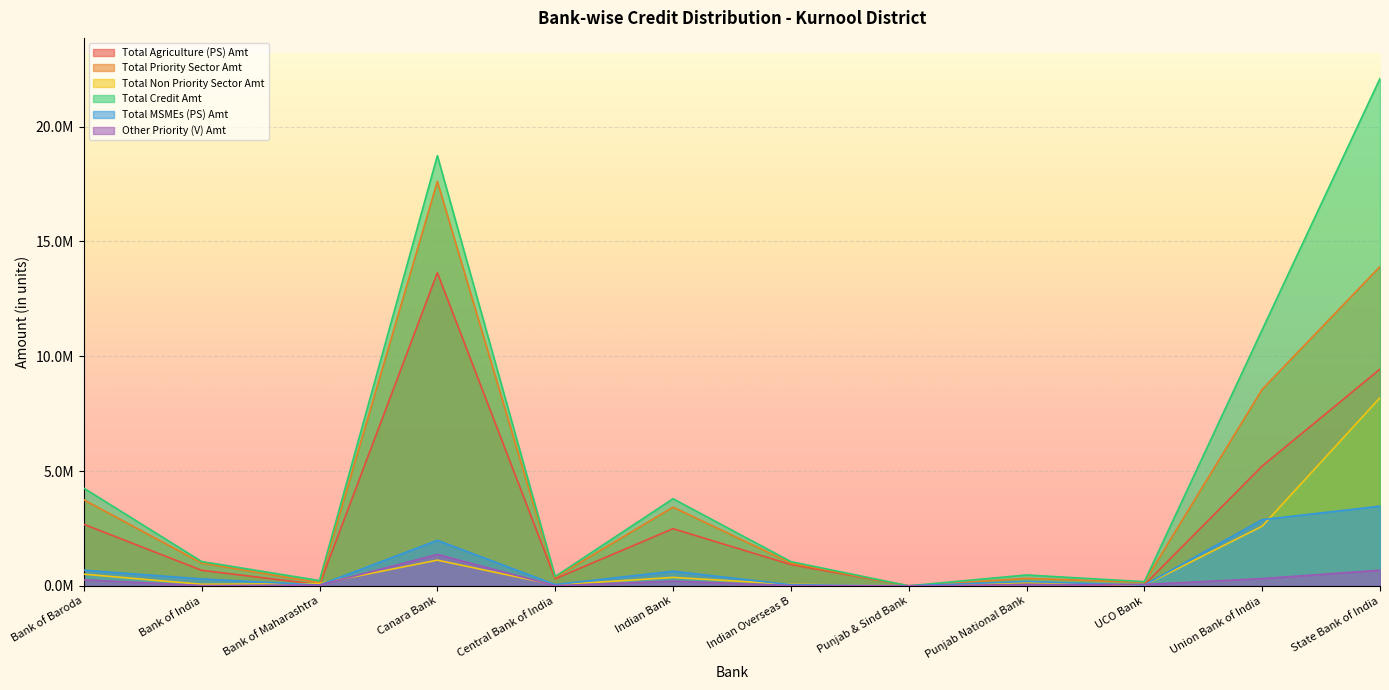

Rank the series at Canara Bank from highest to lowest value.

Total Credit Amt, Total Priority Sector Amt, Total Agriculture (PS) Amt, Total MSMEs (PS) Amt, Other Priority (V) Amt, Total Non Priority Sector Amt